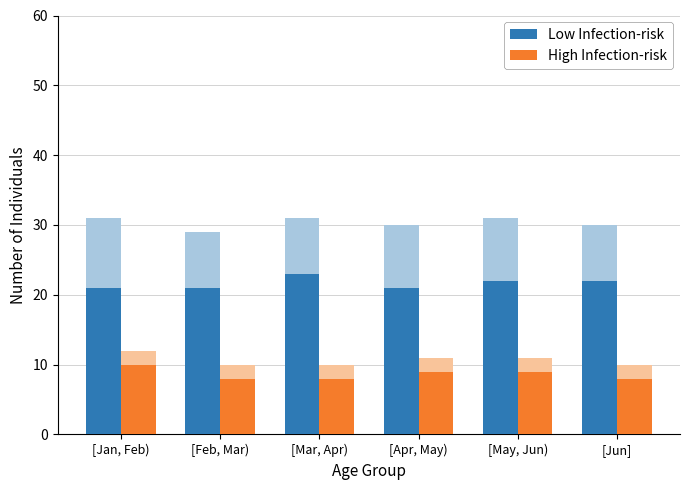

At which label does High Infection-risk reach its minimum?

[Feb, Mar)